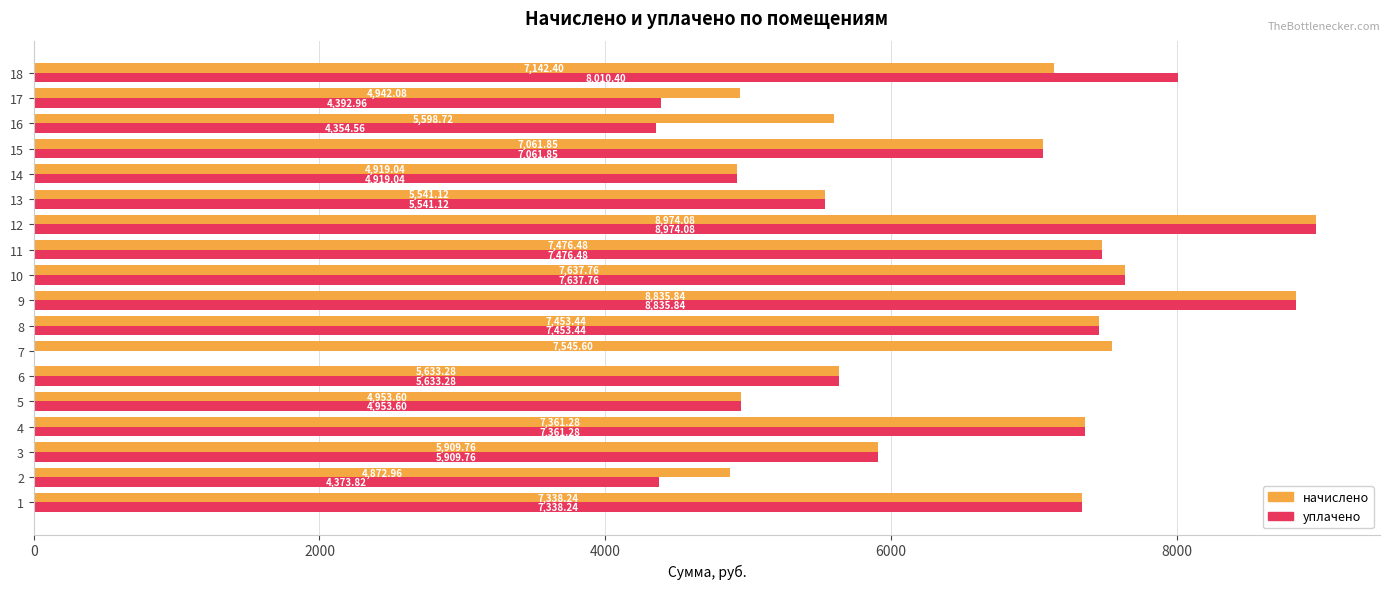

Is the value of начислено at 17 greater than the value of уплачено at 1?

No